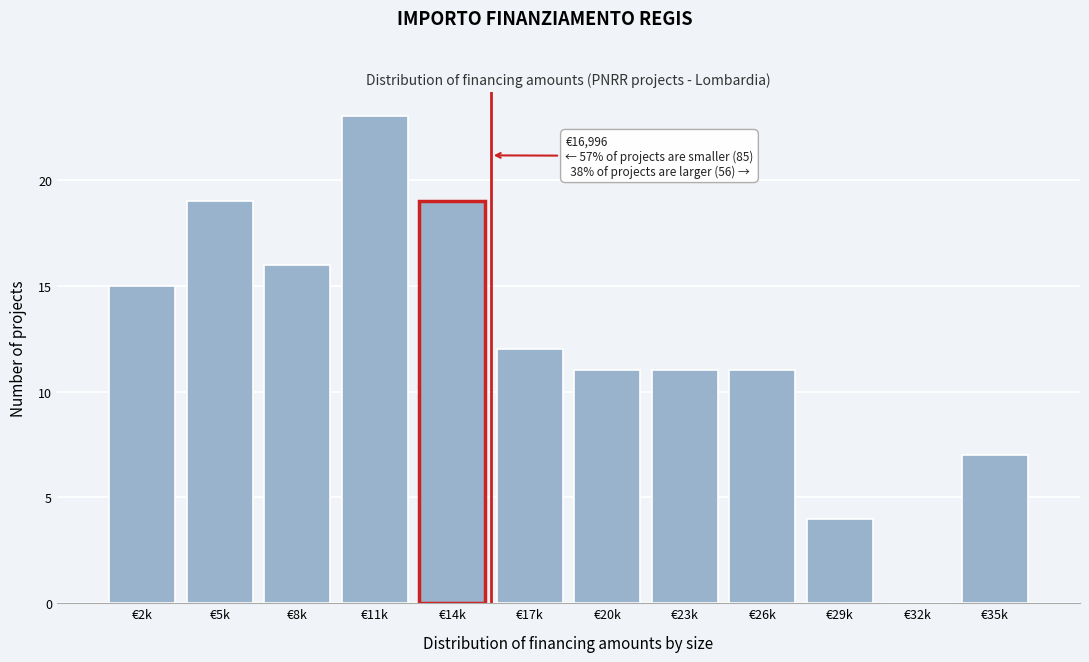

Reading right to left, list all the values displayed in this chart.

€35k=7	€32k=0	€29k=4	€26k=11	€23k=11	€20k=11	€17k=12	€14k=19	€11k=23	€8k=16	€5k=19	€2k=15